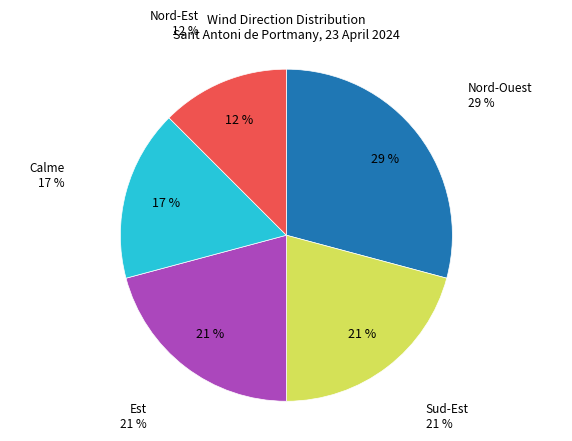

Does Calme account for over 50% of the chart?

No